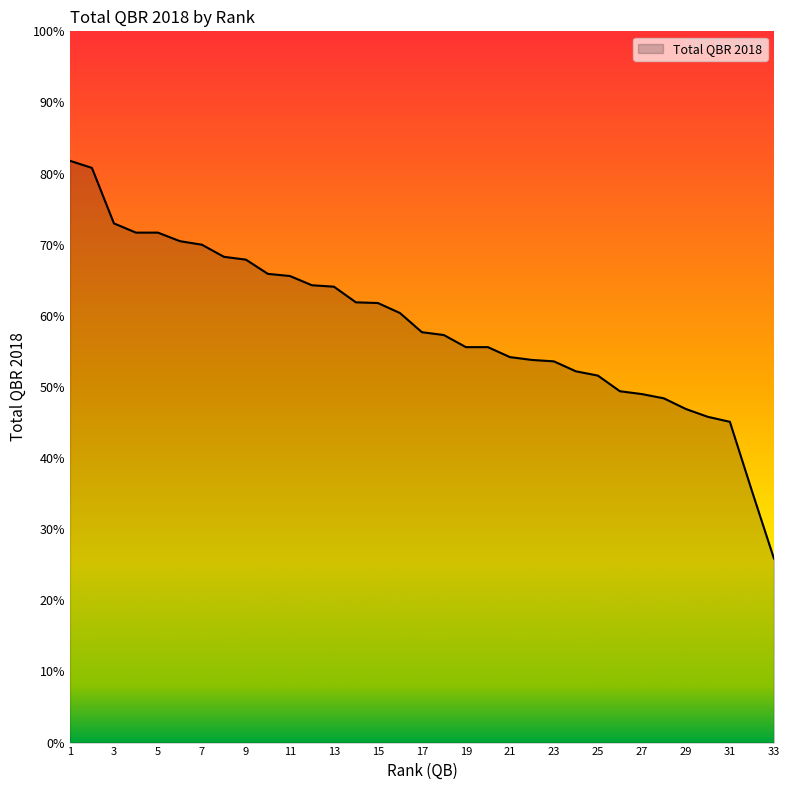

What is the difference between the maximum and minimum values?

55.9